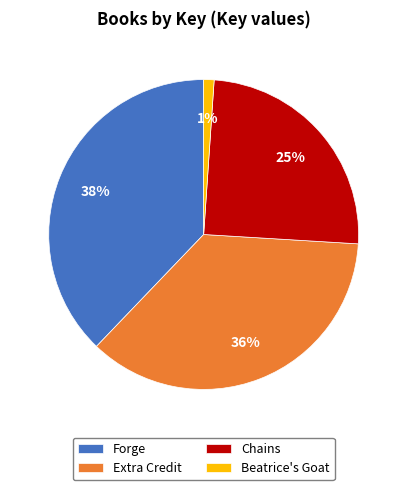

To the nearest percent, what portion does Beatrice's Goat represent?

1%